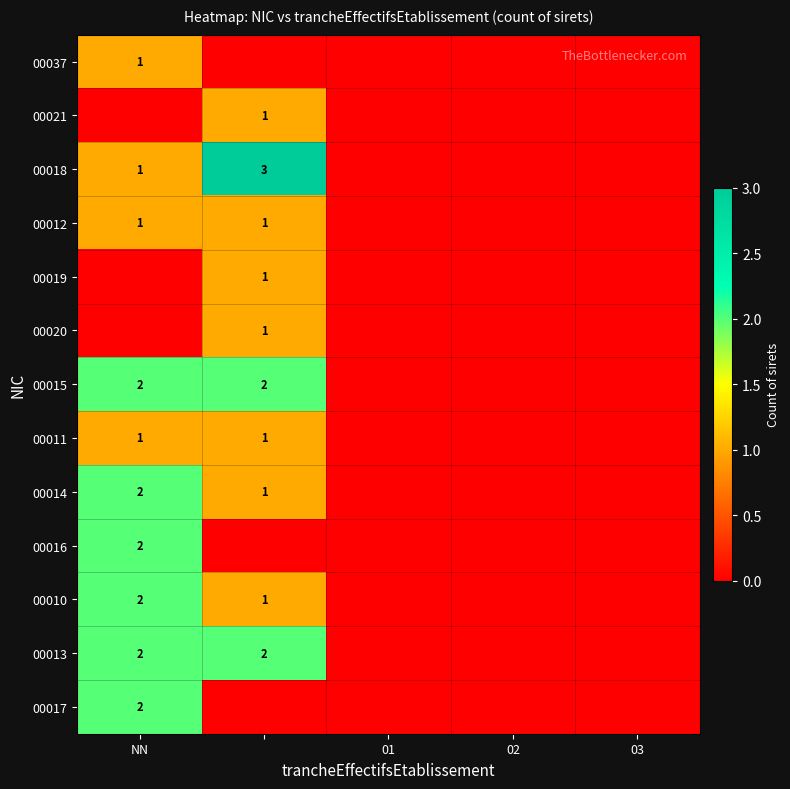

Is it true that 00010 equals 2 at NN?

True